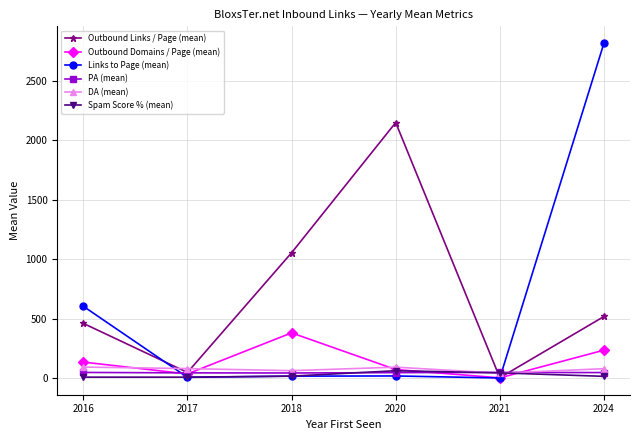

Is the value of Spam Score % (mean) at 2018 greater than the value of DA (mean) at 2020?

No